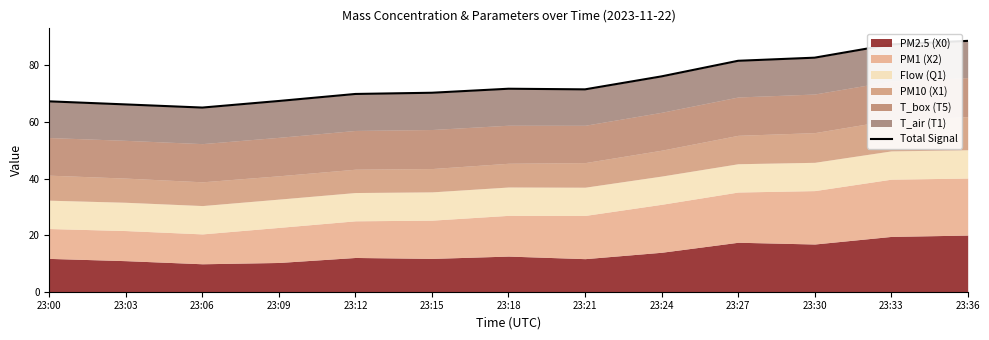

True or false: the data has more than 0 interior local peaks.

True